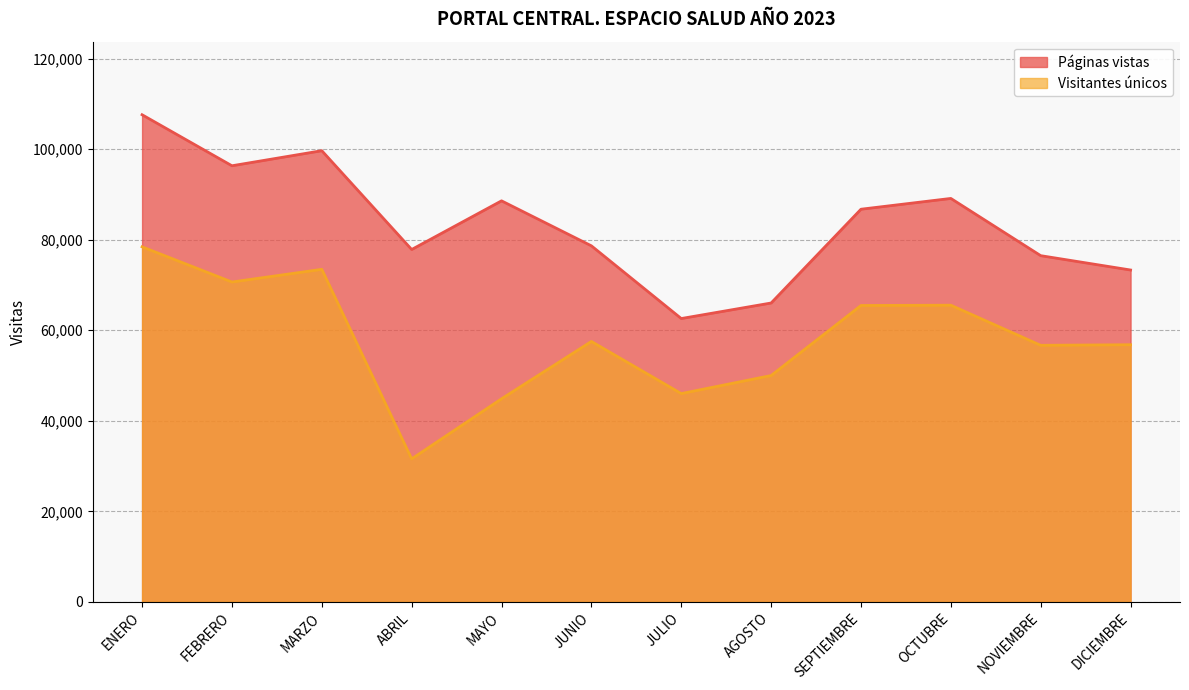

What is the difference between the maximum and second lowest values in the Visitantes únicos series?

33559